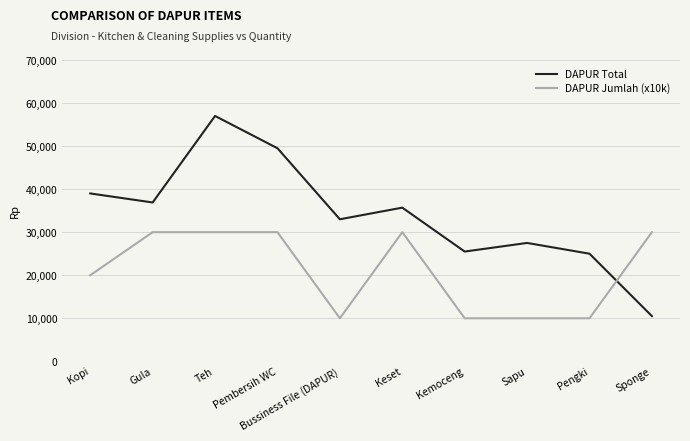

What is the approximate value of DAPUR Total at Kemoceng?

25500